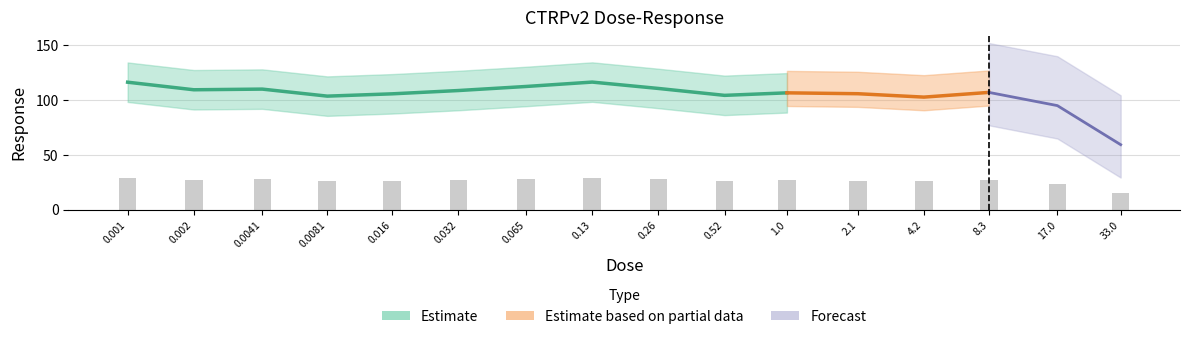

What is the value of the 5th bar from the left?

26.4